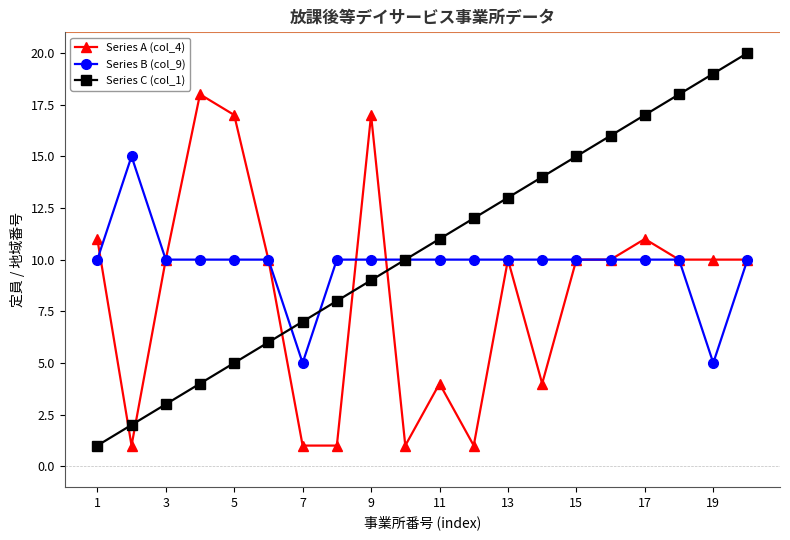

List the series in order of their peak value, lowest first.

Series B (col_9), Series A (col_4), Series C (col_1)